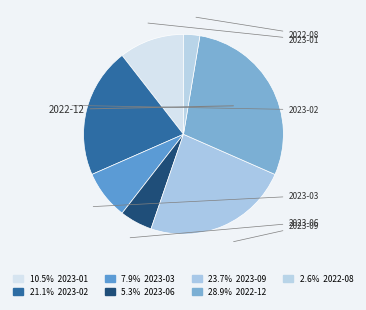

Which slice is the smallest?

2022-08